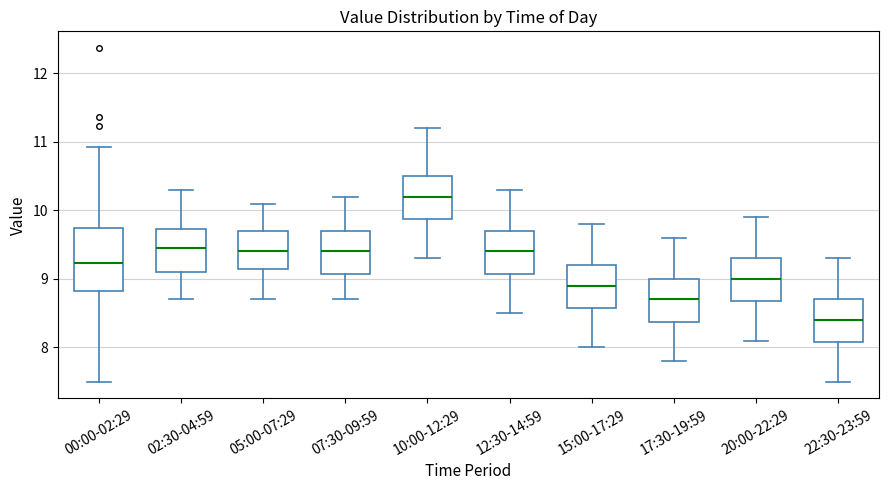

Where does the median line of the box for 17:30-19:59 sit on the y-axis? The values are not printed on the chart, so give them approximately, as read against the axis.

8.7